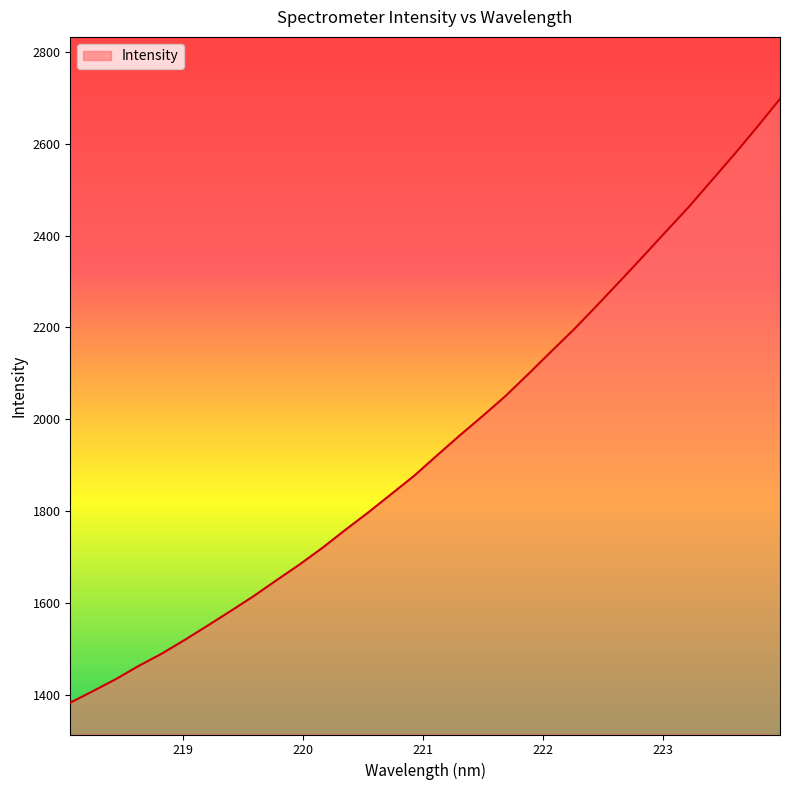

What is the minimum value shown in the chart?

1383.7